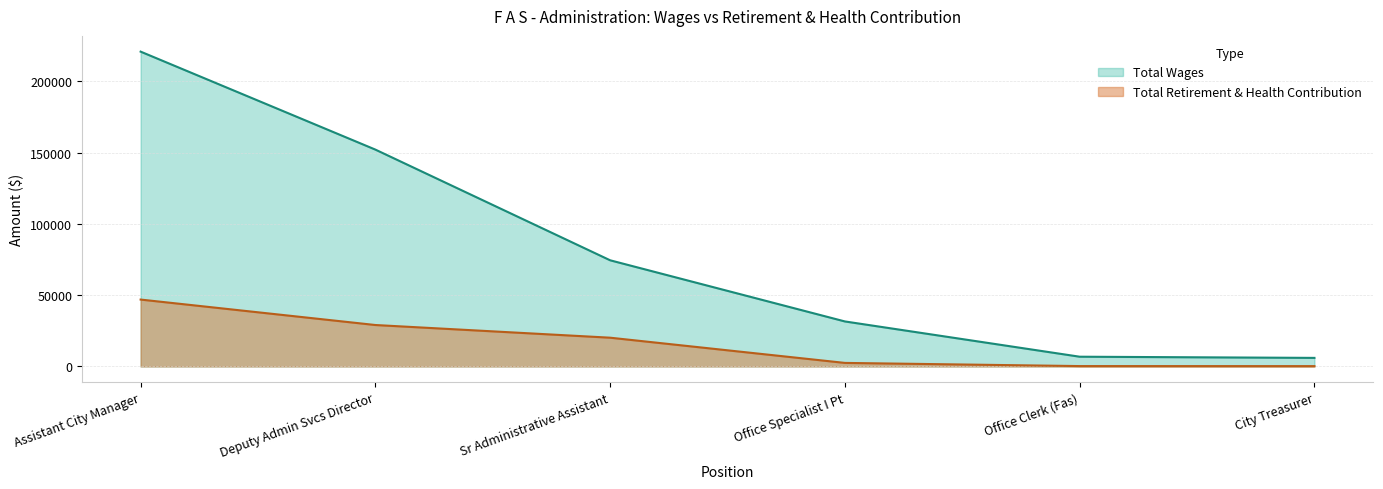

What is the minimum value shown in the chart?

224